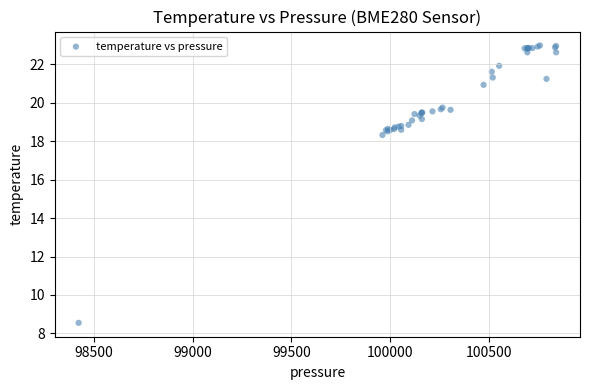

What Y value in the scatter plot is closest to 15?

18.3